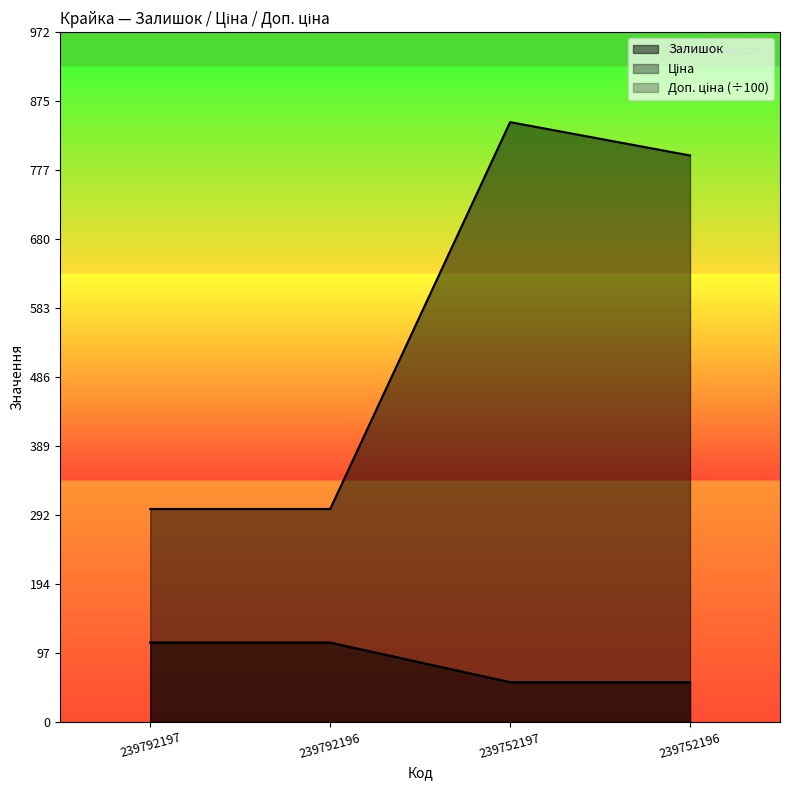

Does the chart have visible grid lines?

No